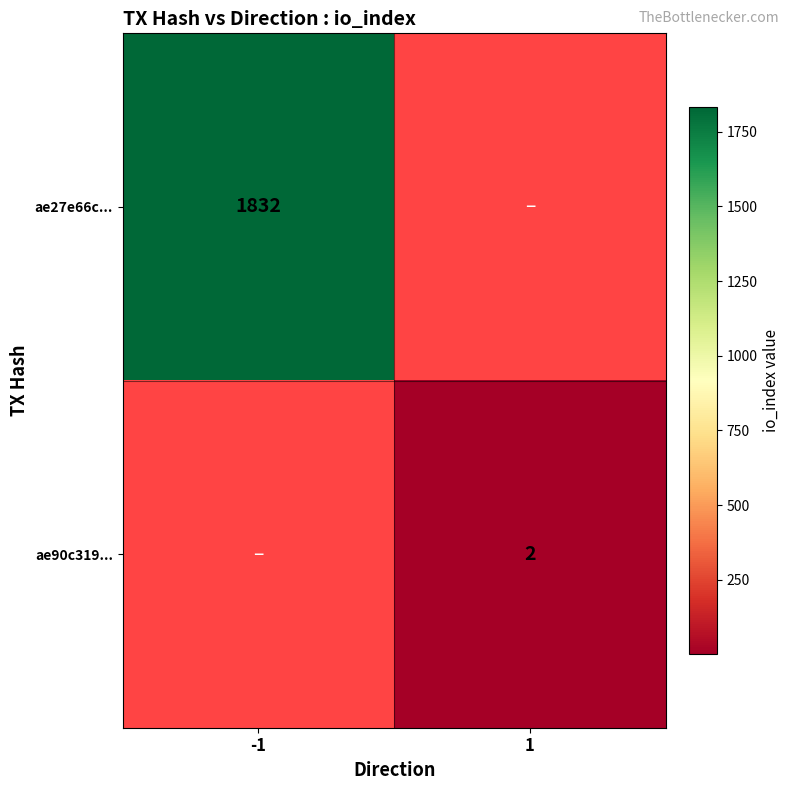

What is the maximum value shown in the chart?

1832.0